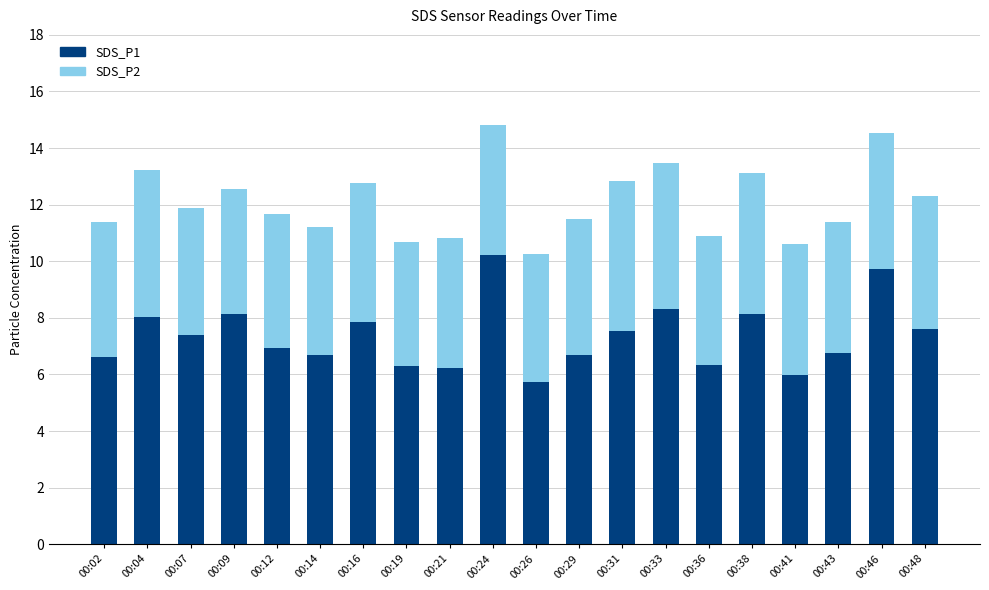

Count the number of categories in the chart.

20